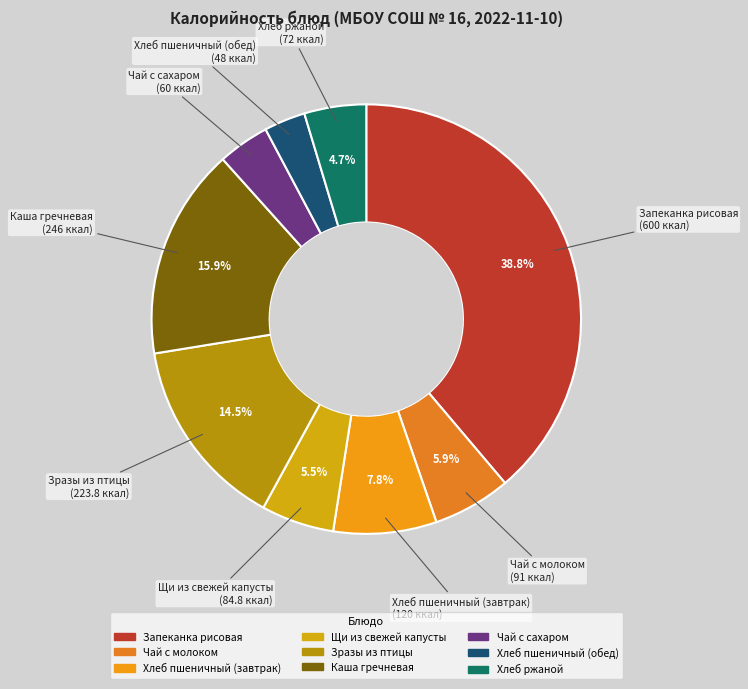

Is there any slice that represents more than half of the pie?

No